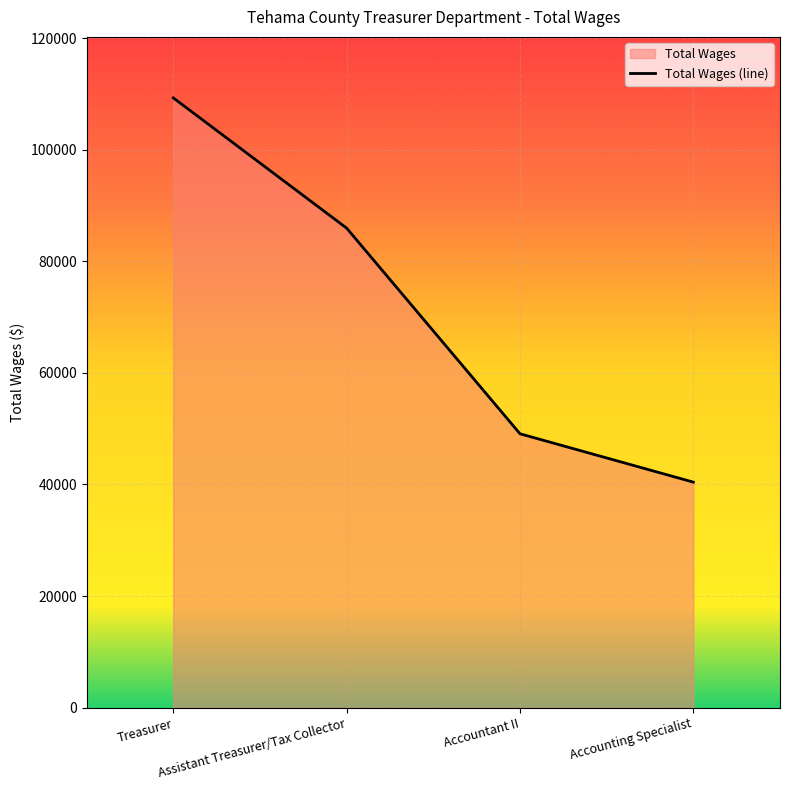

The value at Assistant Treasurer/Tax Collector is 141413. True or false?

False